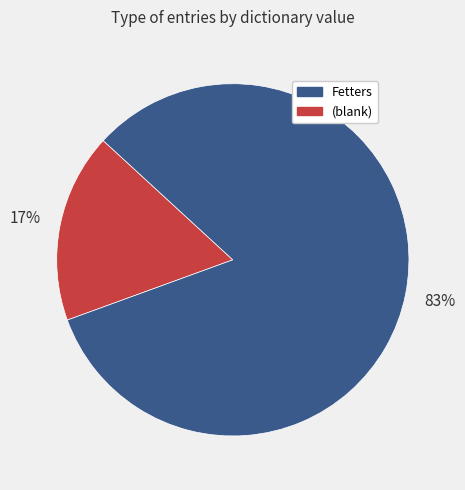

Does any single category account for the majority?

Yes